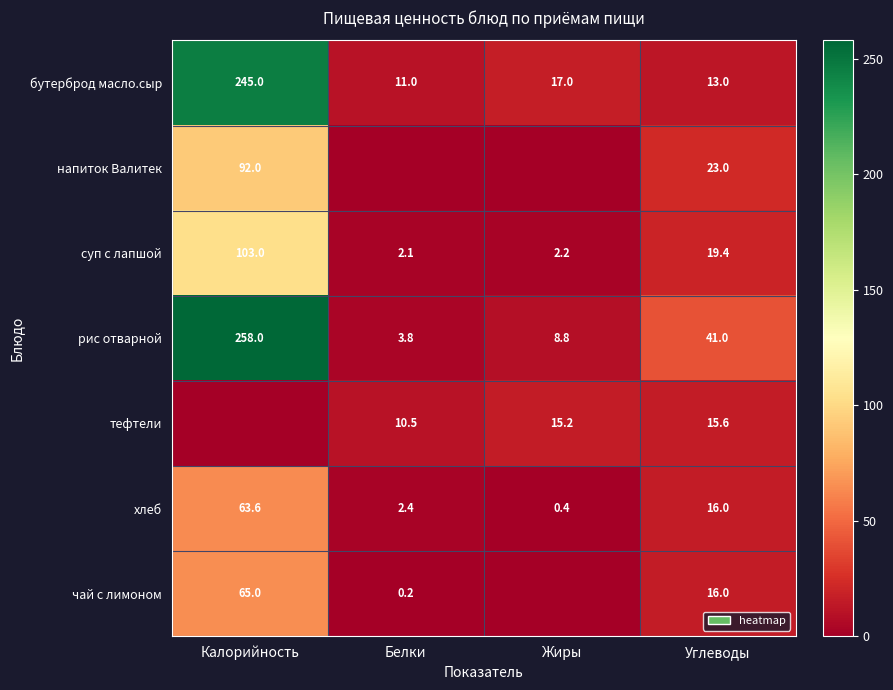

Is the value of тефтели at Белки greater than the value of суп с лапшой at Калорийность?

No